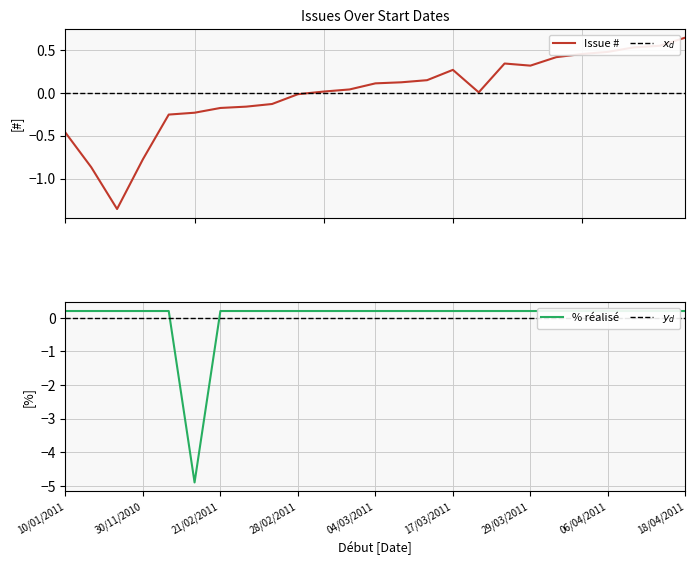

Does the chart display data point markers on the line(s)?

No